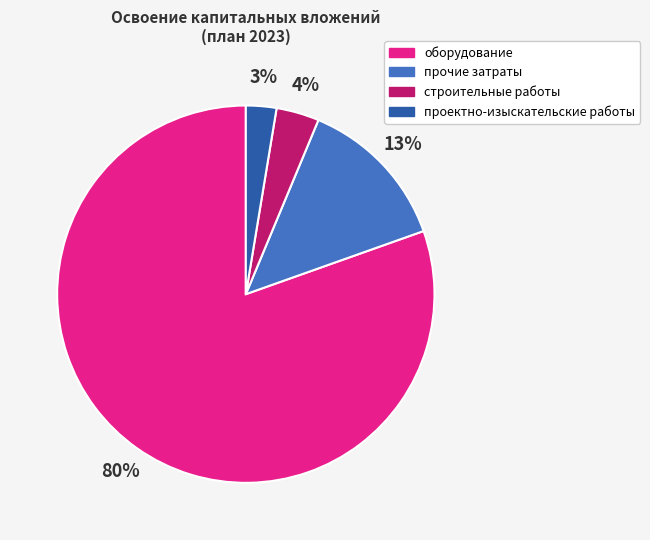

True or false: оборудование accounts for 89% of the total.

False